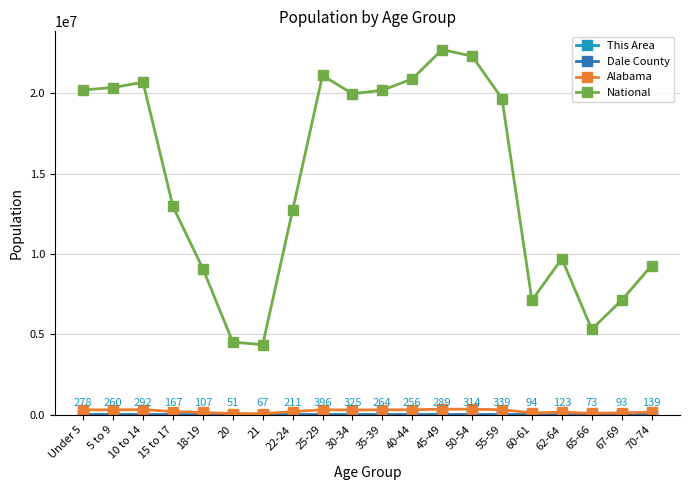

Which series has the widest spread of values?

National